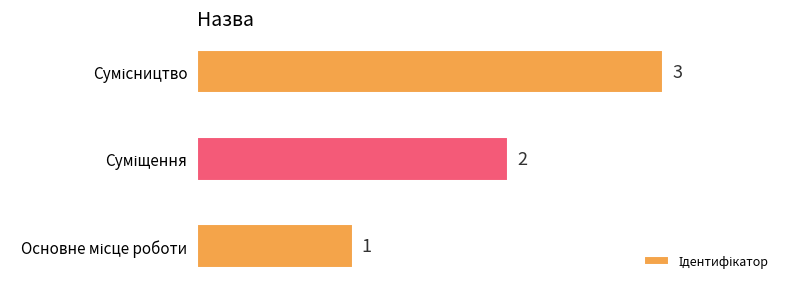

Count the values in the range 1 to 3.

3